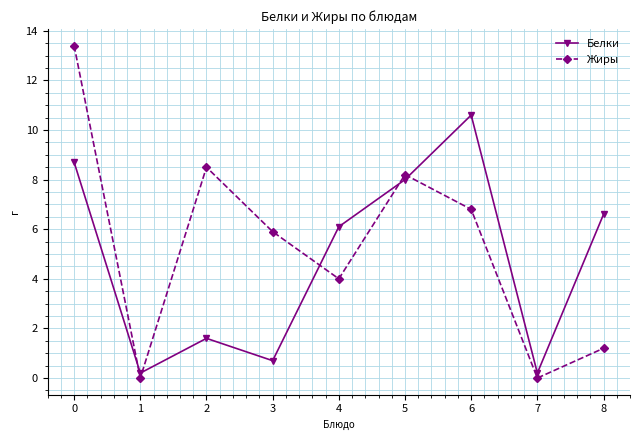

Which series ends up on top after the final intersection of Жиры and Белки?

Белки